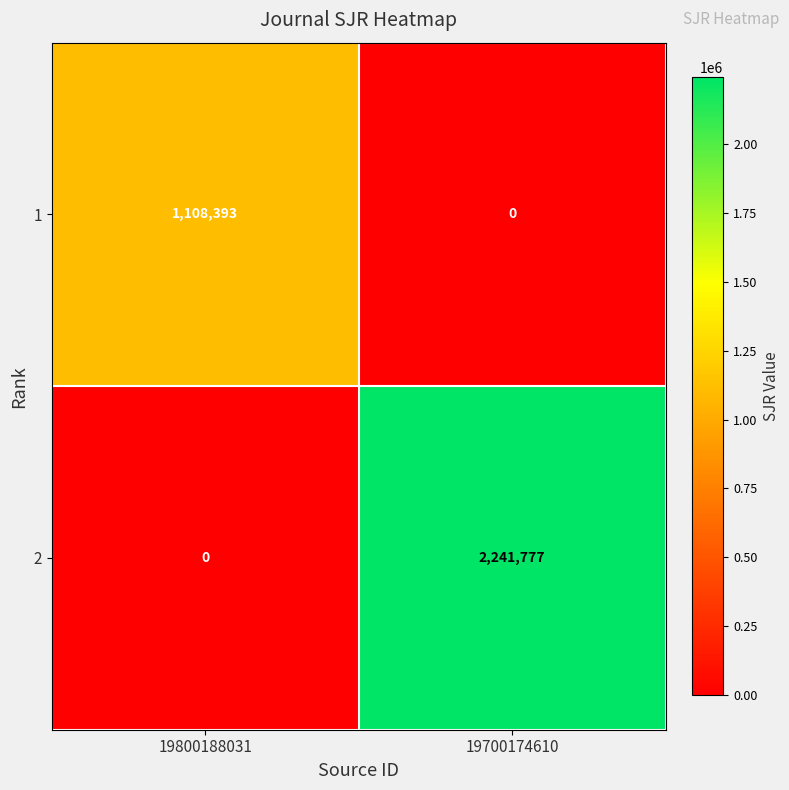

What is the sum of all 2 values?

2241777